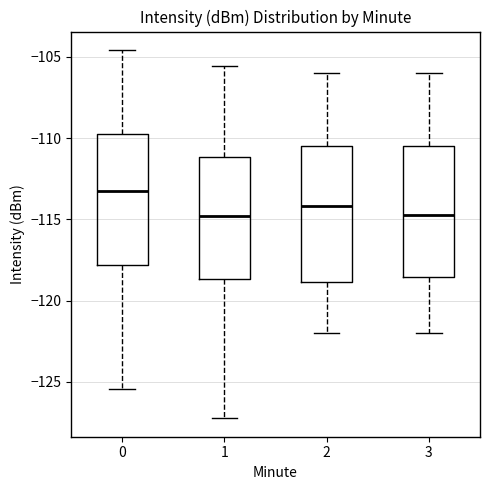

Where is the upper edge of the box at x = 2 on the y-axis? The values are not printed on the chart, so give them approximately, as read against the axis.

-110.5